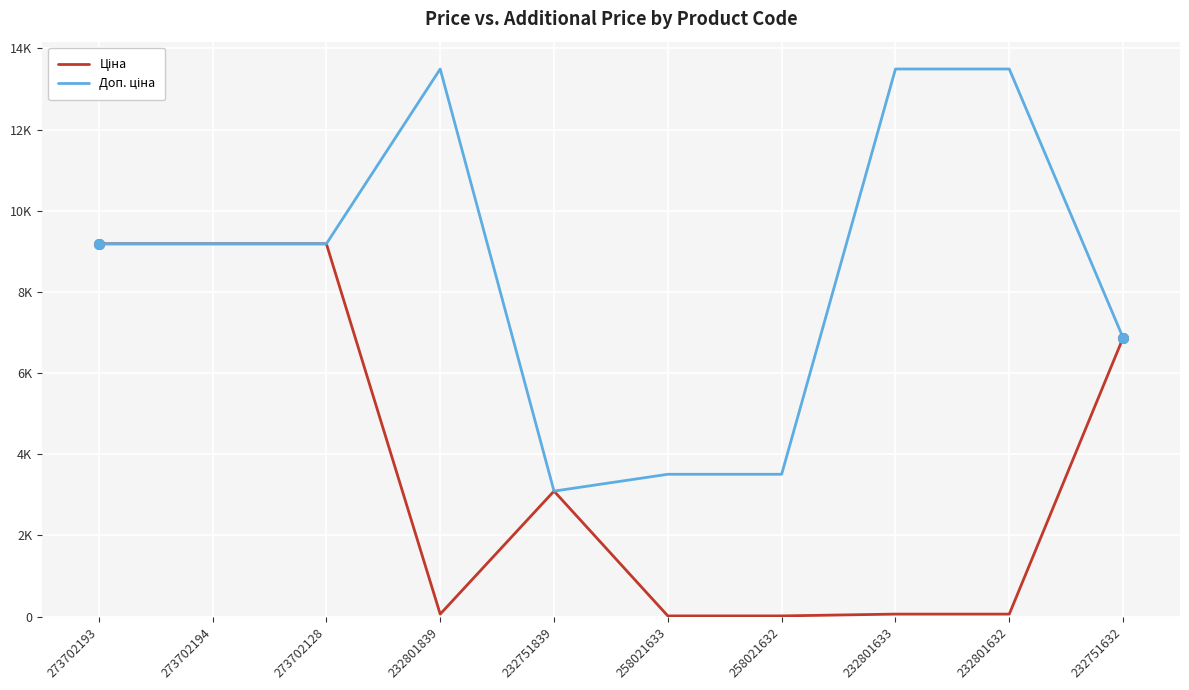

After their last crossing, which series has the higher values: Доп. ціна or Ціна?

Доп. ціна